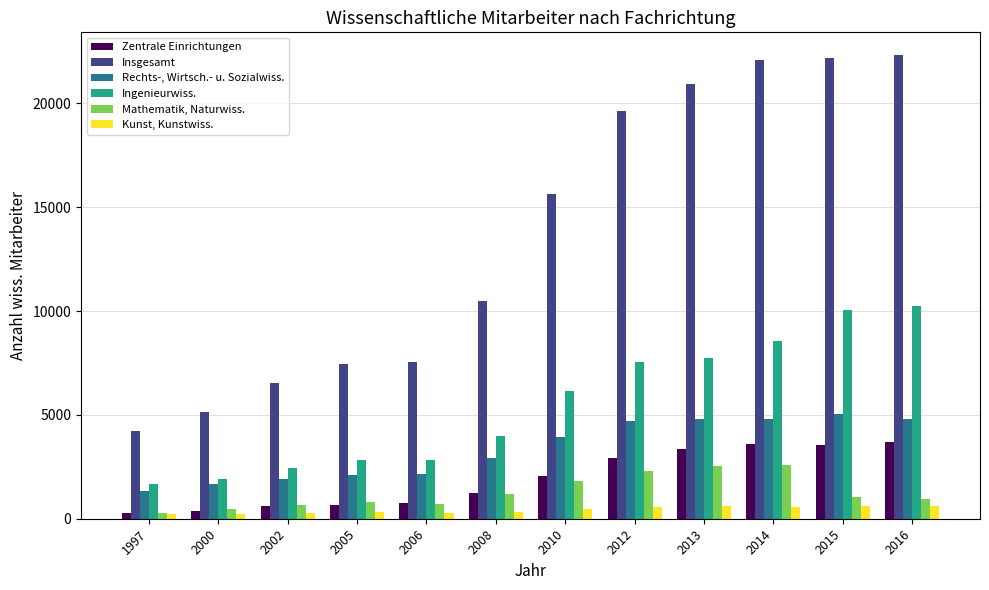

What is the greatest value displayed?

22303